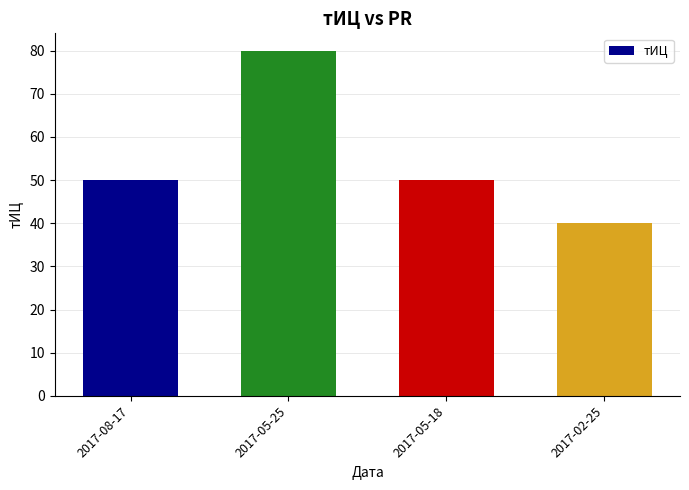

What is the sum of the values at 2017-05-18 and 2017-02-25?

90